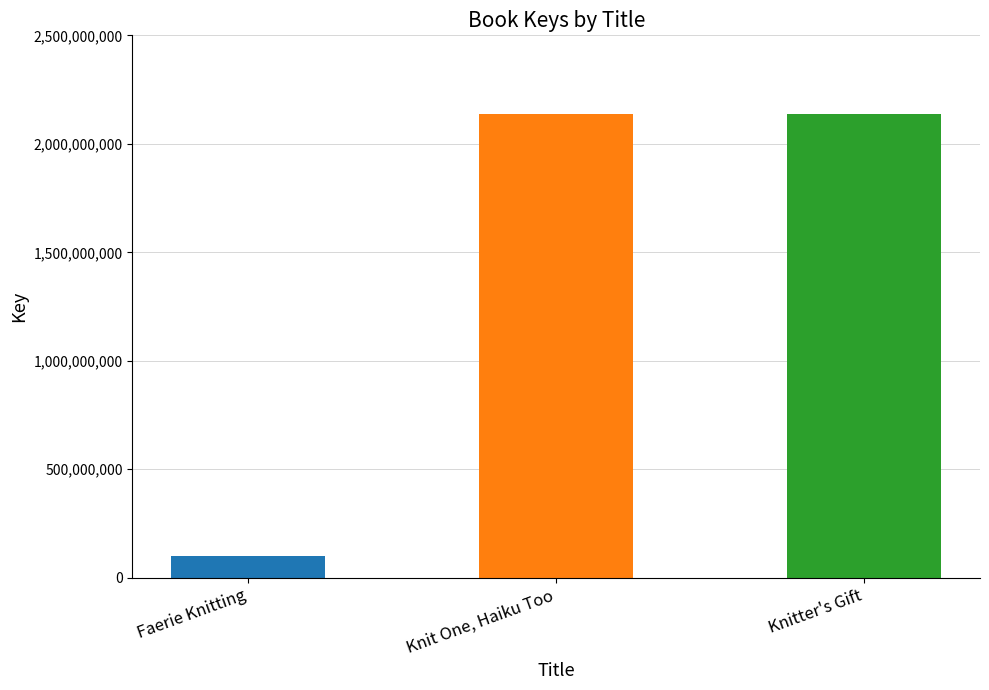

What is the average value?

1458747189